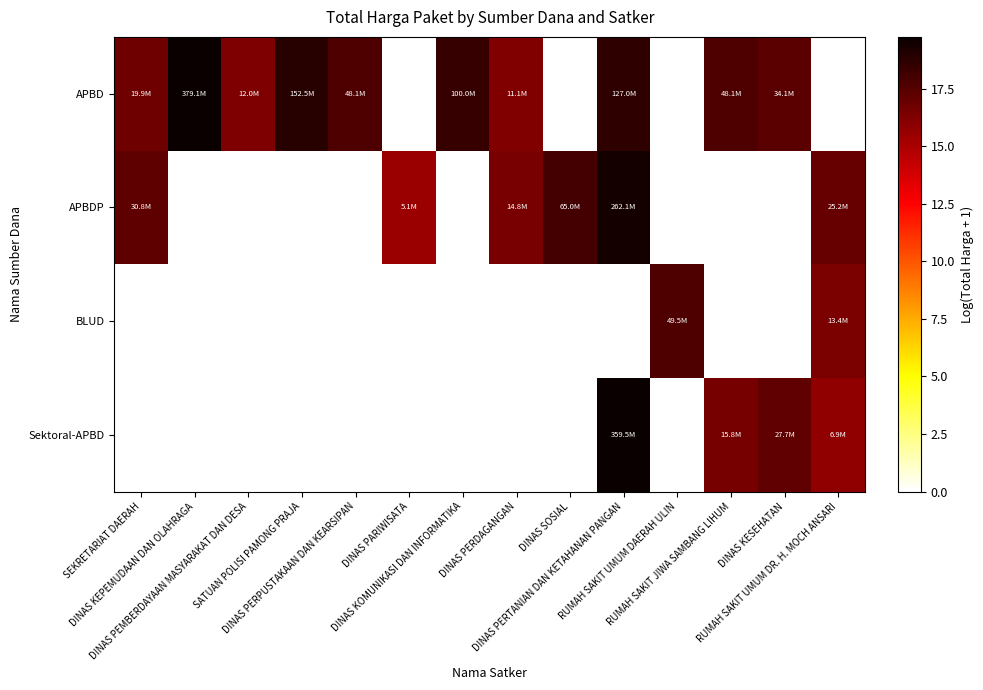

How many data points does each series have?

14